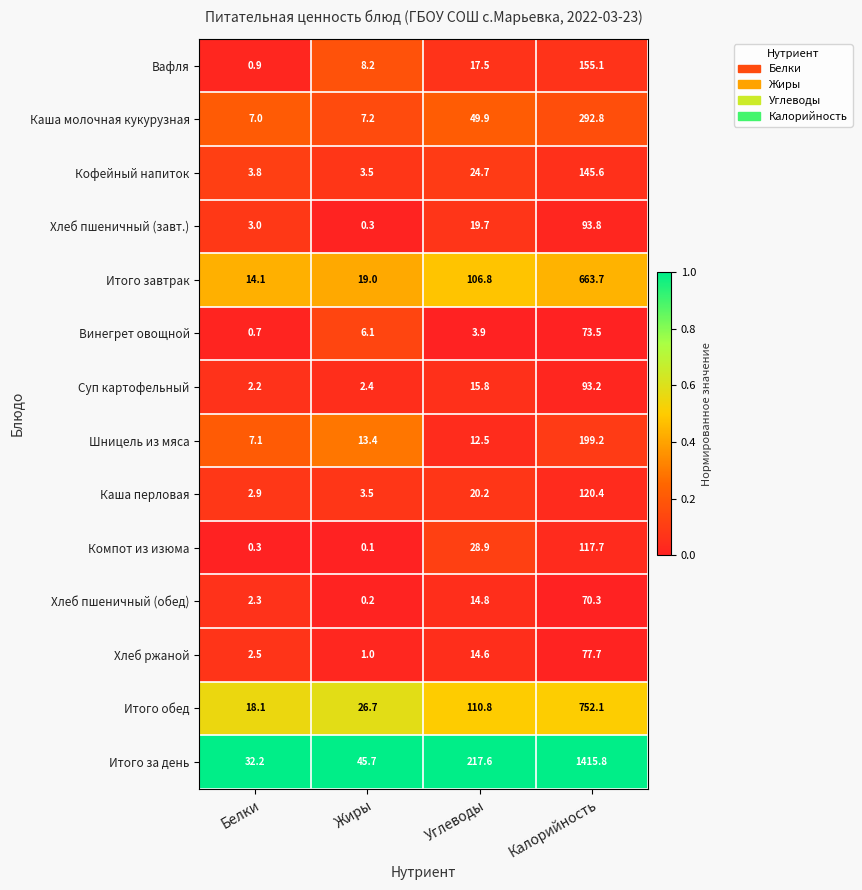

Where is Кофейный напиток nearest to the value 74?

Углеводы